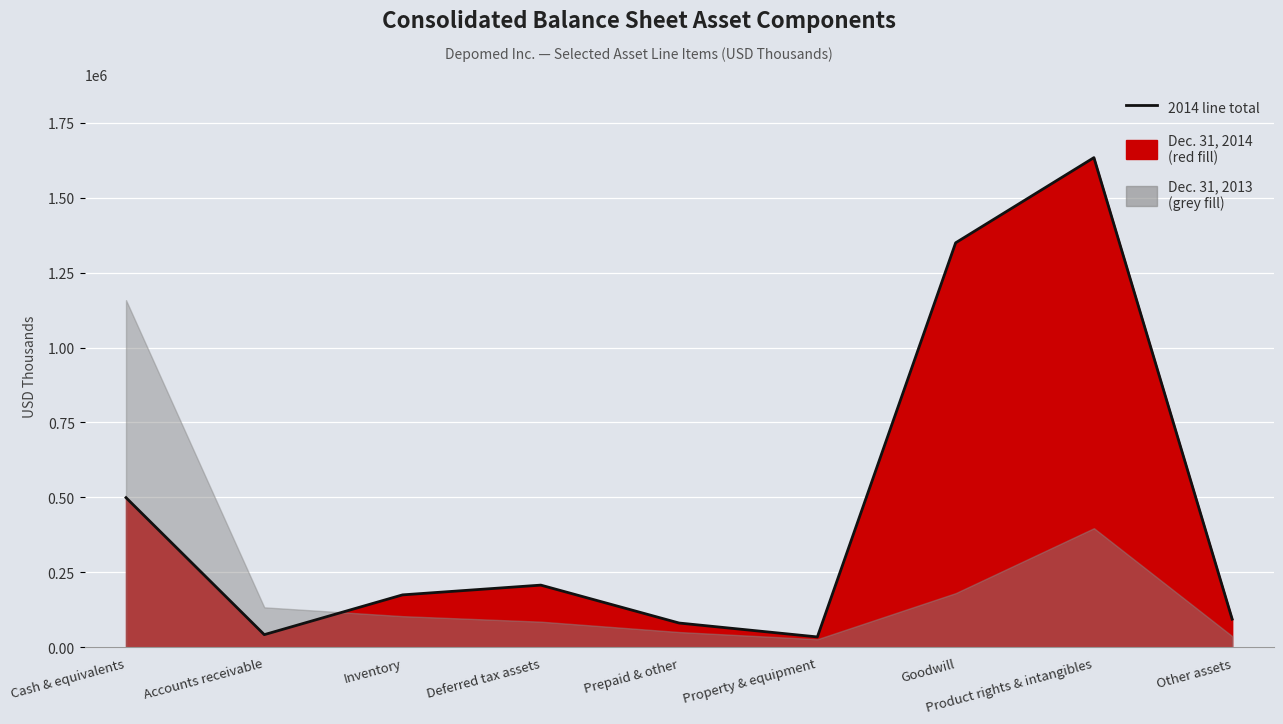

True or false: the data shows 16537 at Property & equipment.

False